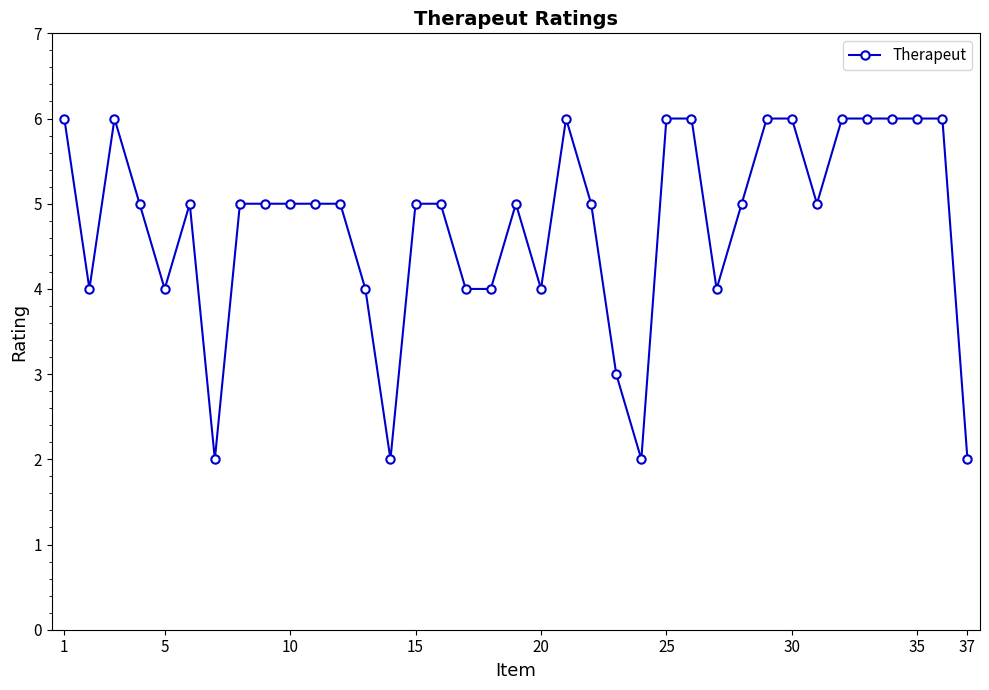

What is the value of the 11th point from the left?

5